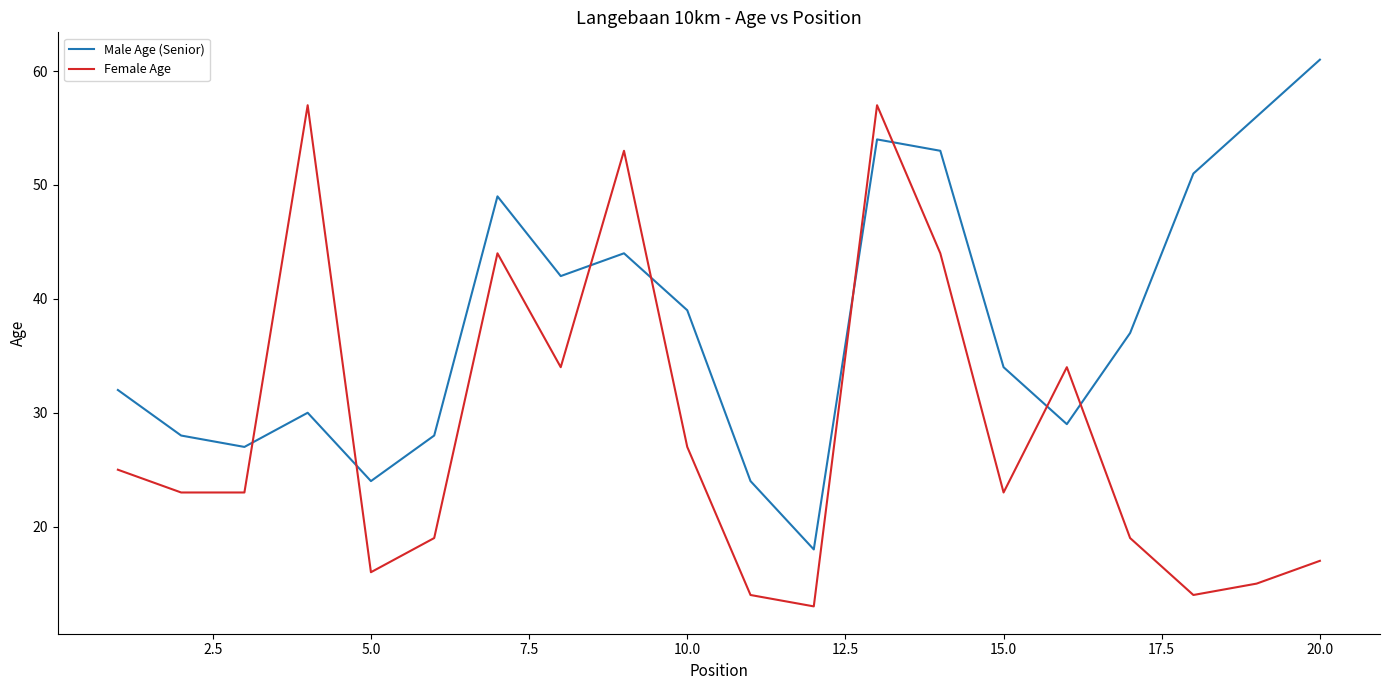

True or false: Female Age and Male Age (Senior) cross at least once.

True